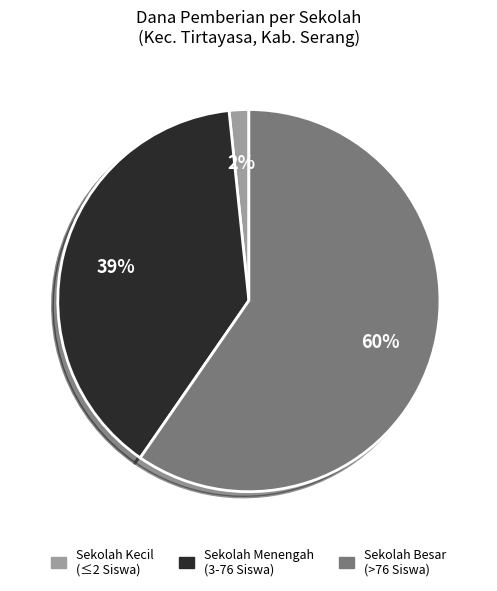

To the nearest percent, what is the combined percentage of Sekolah Besar (>76 Siswa) and Sekolah Kecil (≤2 Siswa)?

61%